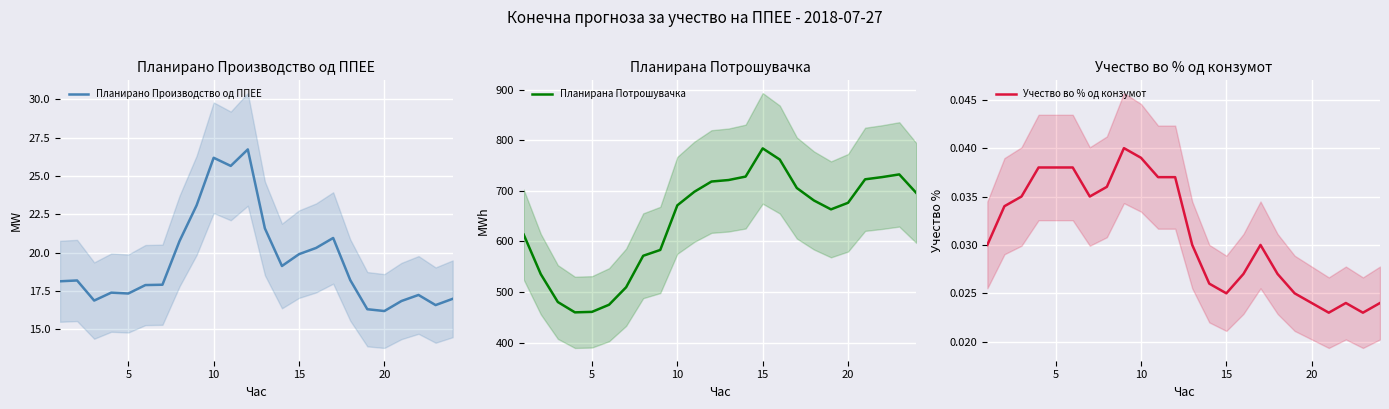

What is the minimum value for Планирано Производство од ППЕЕ?

16.2